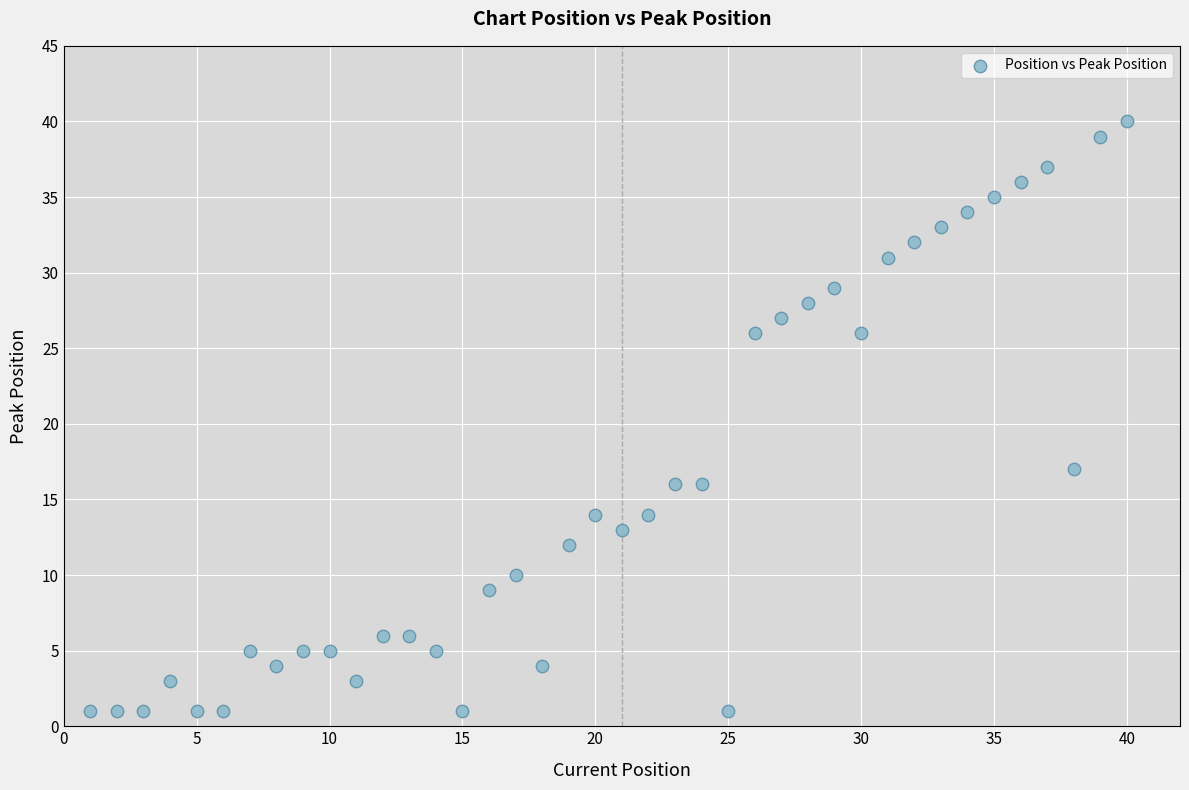

What is the range of X values (max minus min)?

39